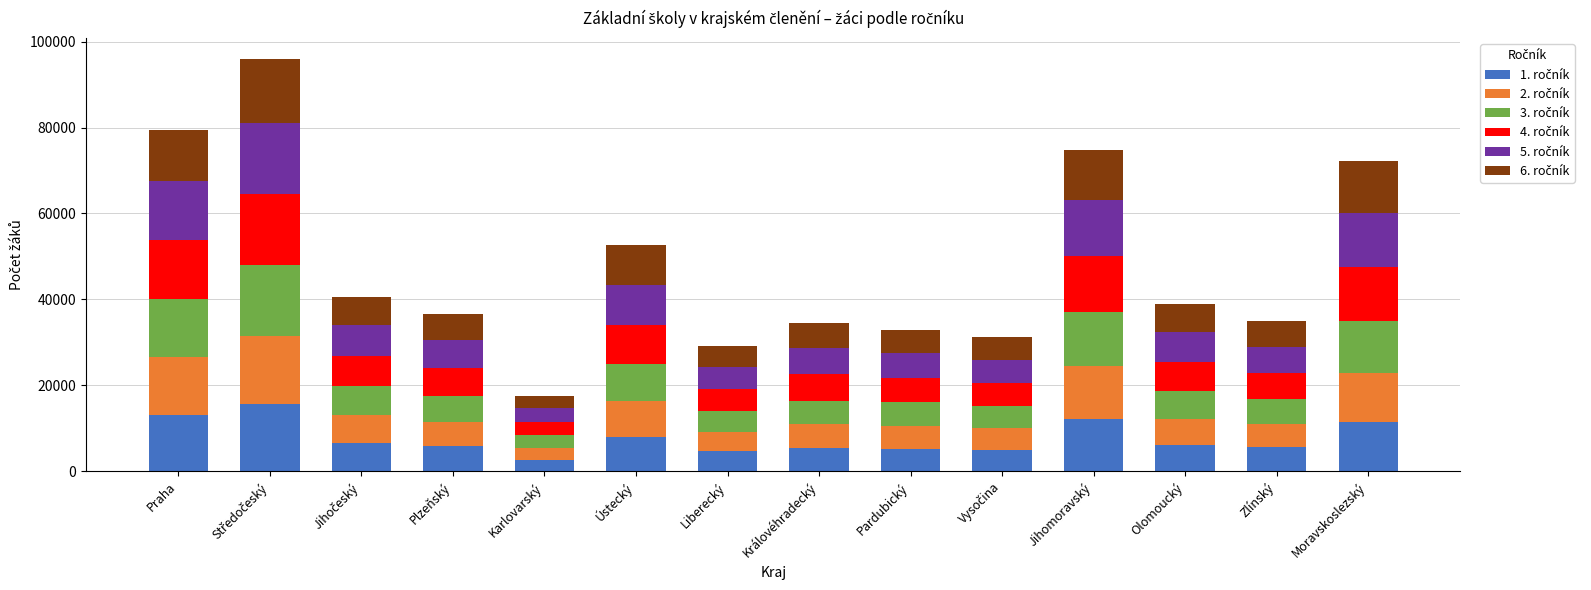

What is the total value across all series at Ústecký?

52608